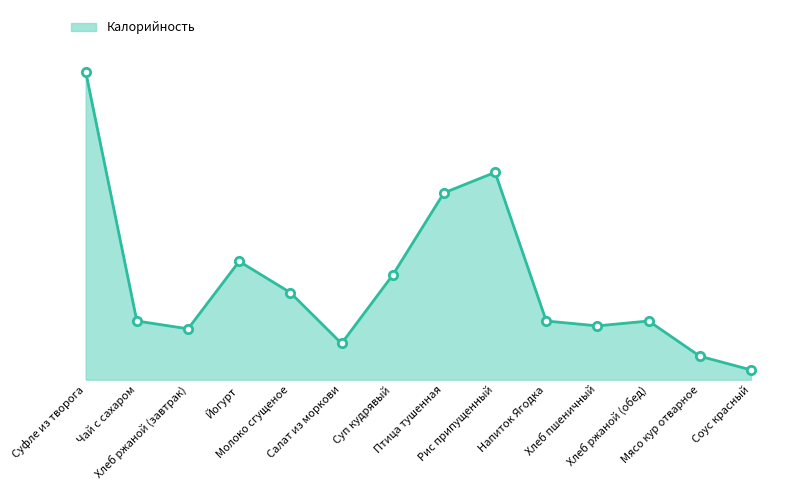

Which category has the lowest value across all series?

Соус красный